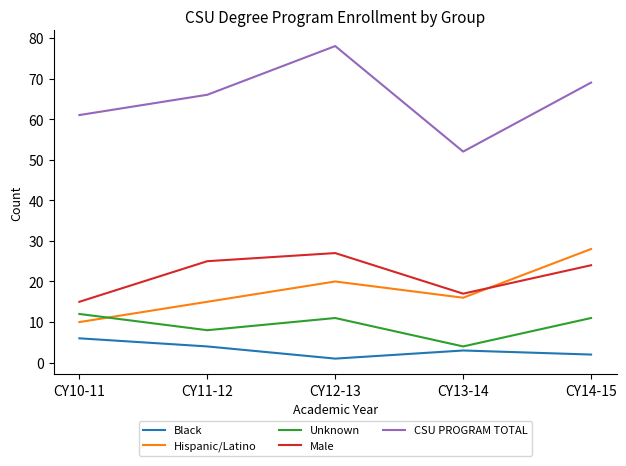

Reading left to right, list all the values displayed in this chart.

Black: 6	4	1	3	2
Hispanic/Latino: 10	15	20	16	28
Unknown: 12	8	11	4	11
Male: 15	25	27	17	24
CSU PROGRAM TOTAL: 61	66	78	52	69